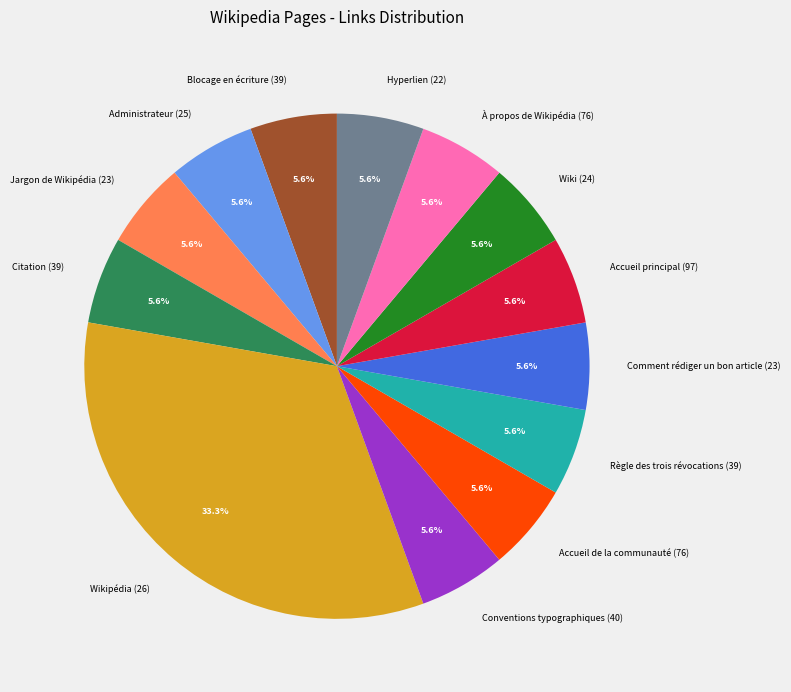

What percentage is the Wiki (24) slice, to the nearest percent?

6%